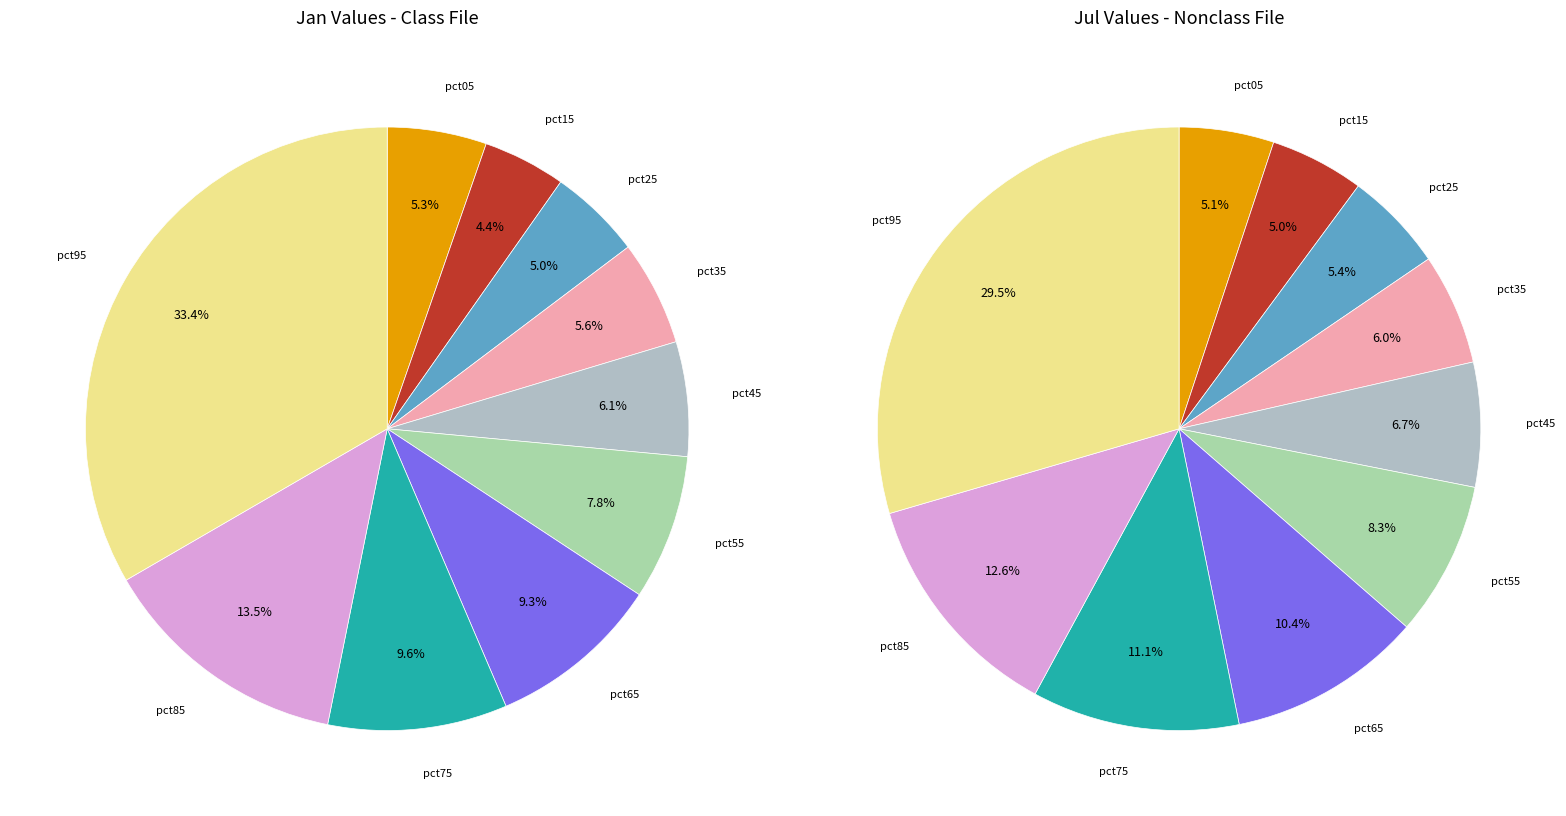

To the nearest percent, what is the difference between the 3 and 2 slice percentages?

1%